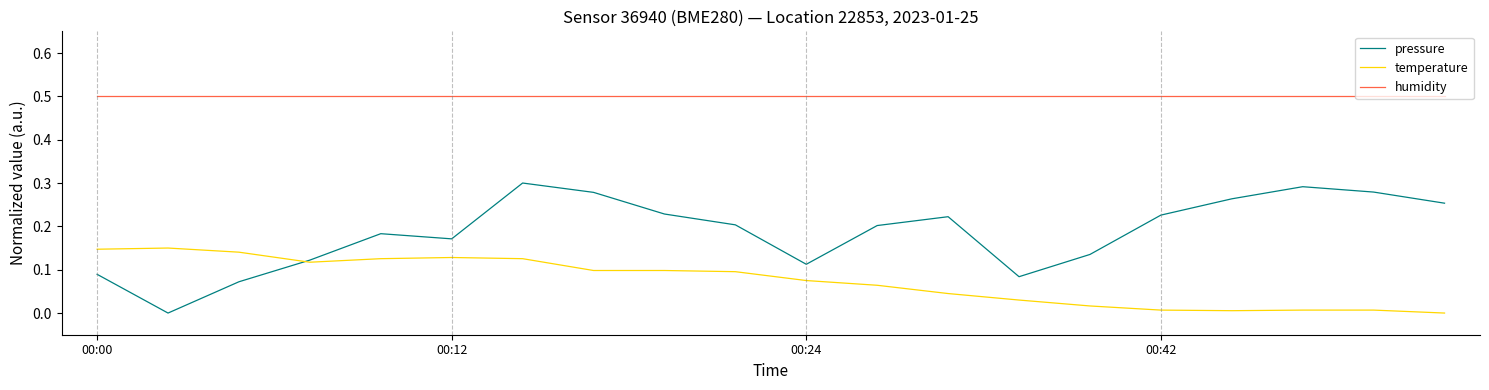

True or false: humidity and temperature cross at least once.

False